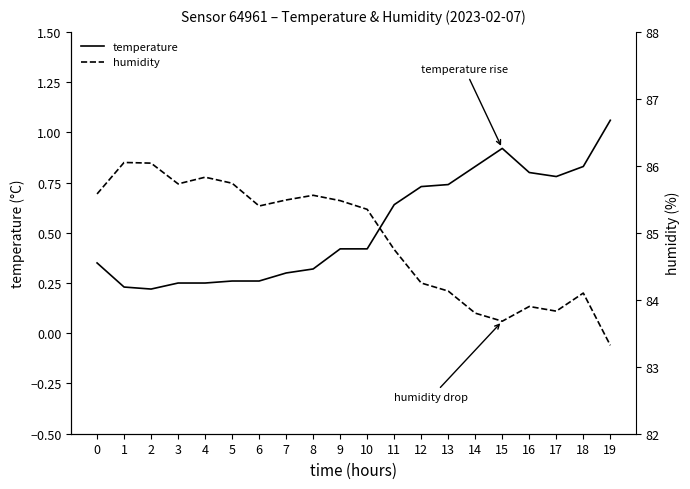

What is the sum of the temperature values at 19 and 15?

2.0